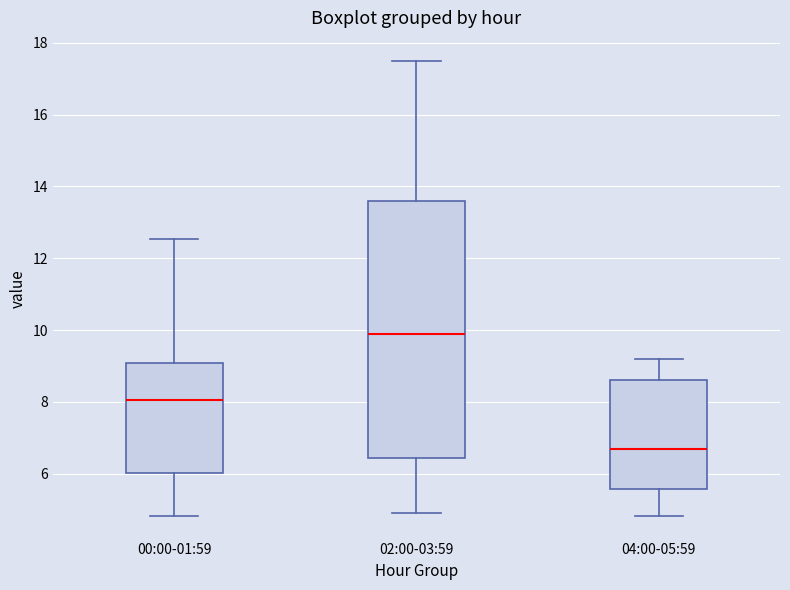

Where is the upper edge of the box for 04:00-05:59 on the y-axis? The values are not printed on the chart, so give them approximately, as read against the axis.

8.6